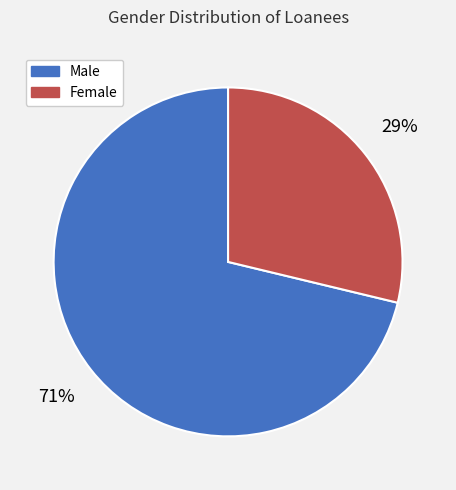

Does Female account for over 50% of the chart?

No